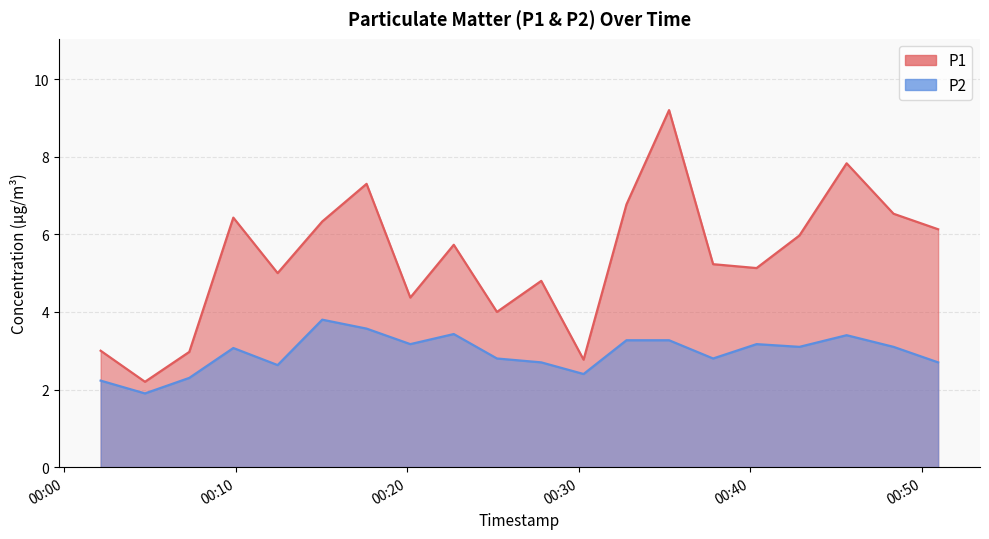

Where does the P1 series first go above 5?

2022-09-09T00:09:52